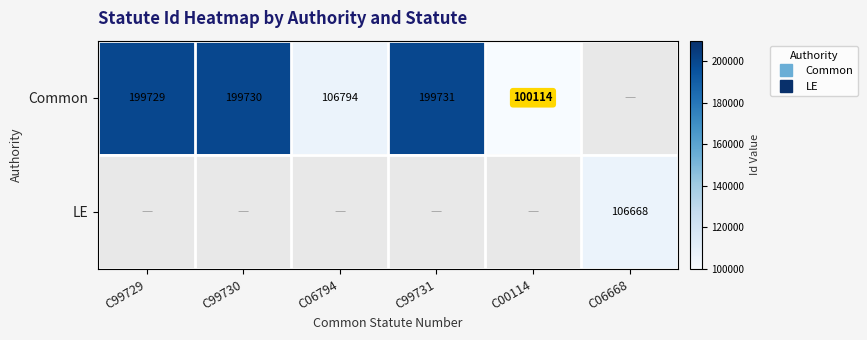

The value of Common at C99729 is 199729.0. True or false?

True